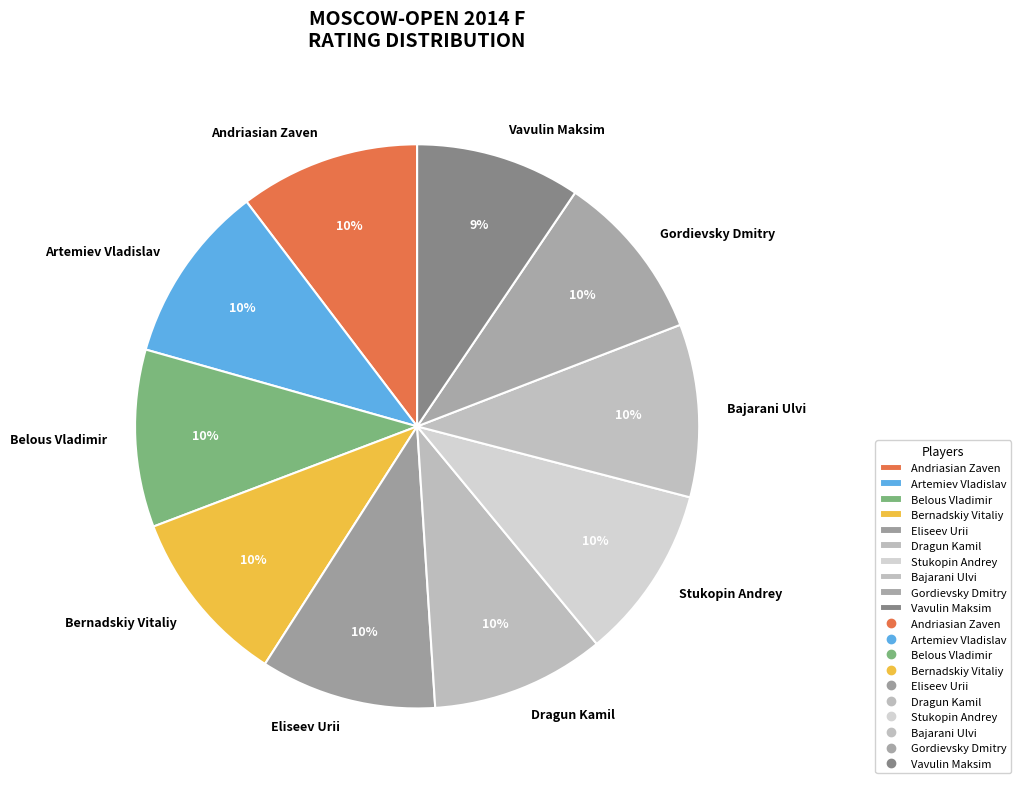

Combined, do Bajarani Ulvi and Bernadskiy Vitaliy account for over 50%?

No